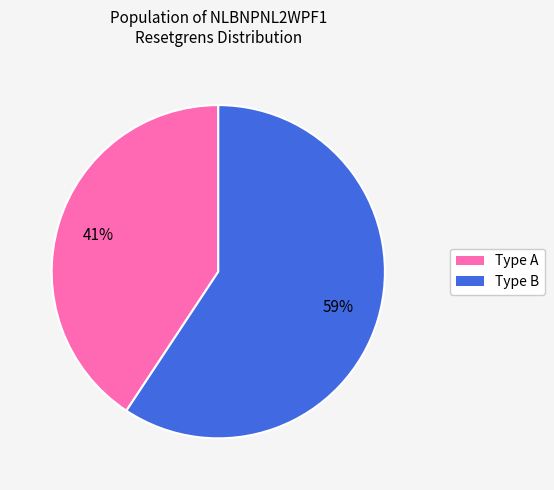

Does any single category account for the majority?

Yes